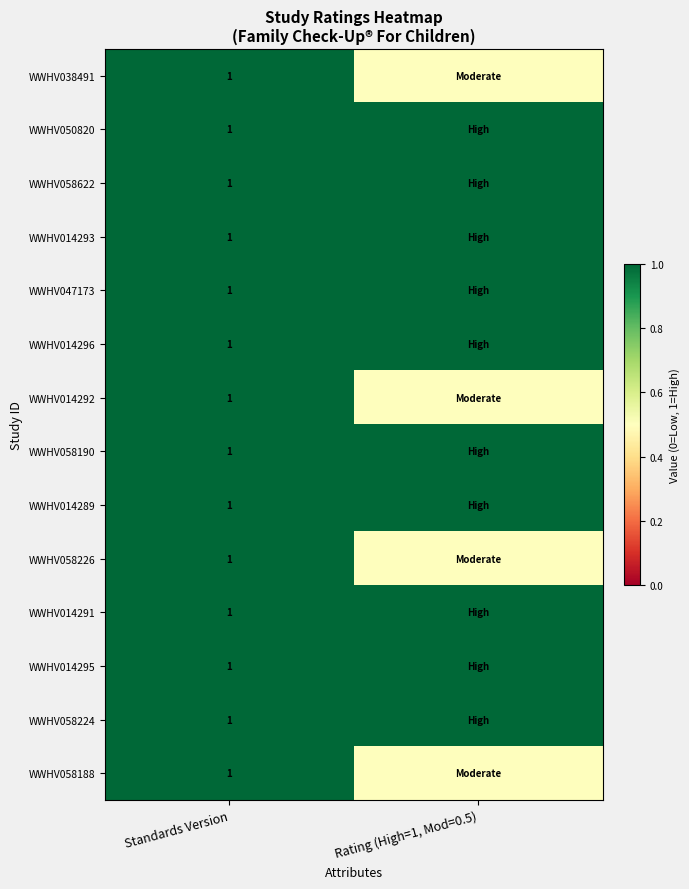

True or false: WWHV050820 has a value of 1.0 at Standards Version.

True